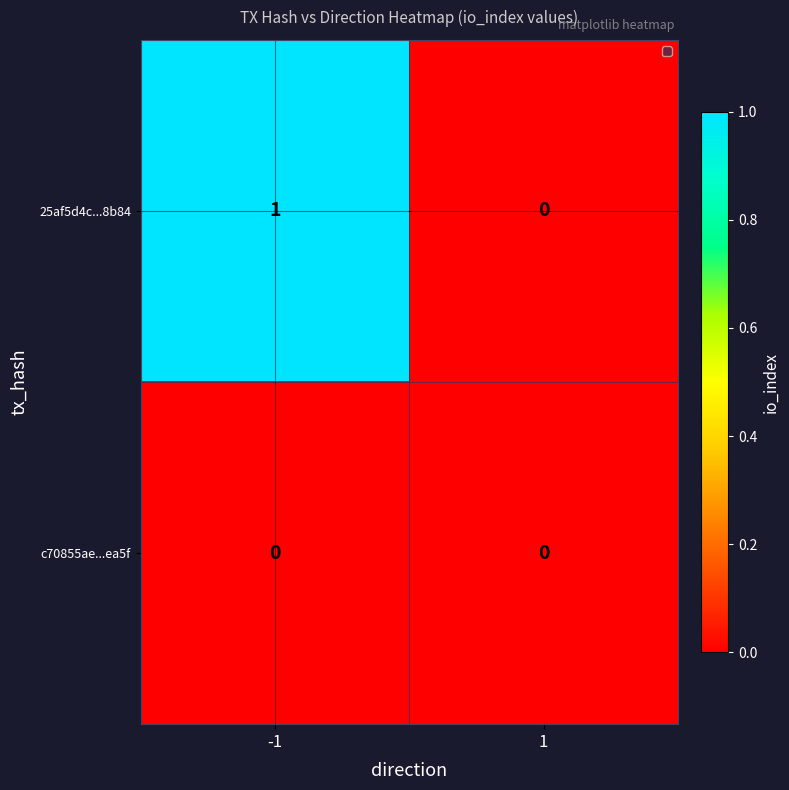

Which series has the largest total across all categories?

25af5d4c...8b84